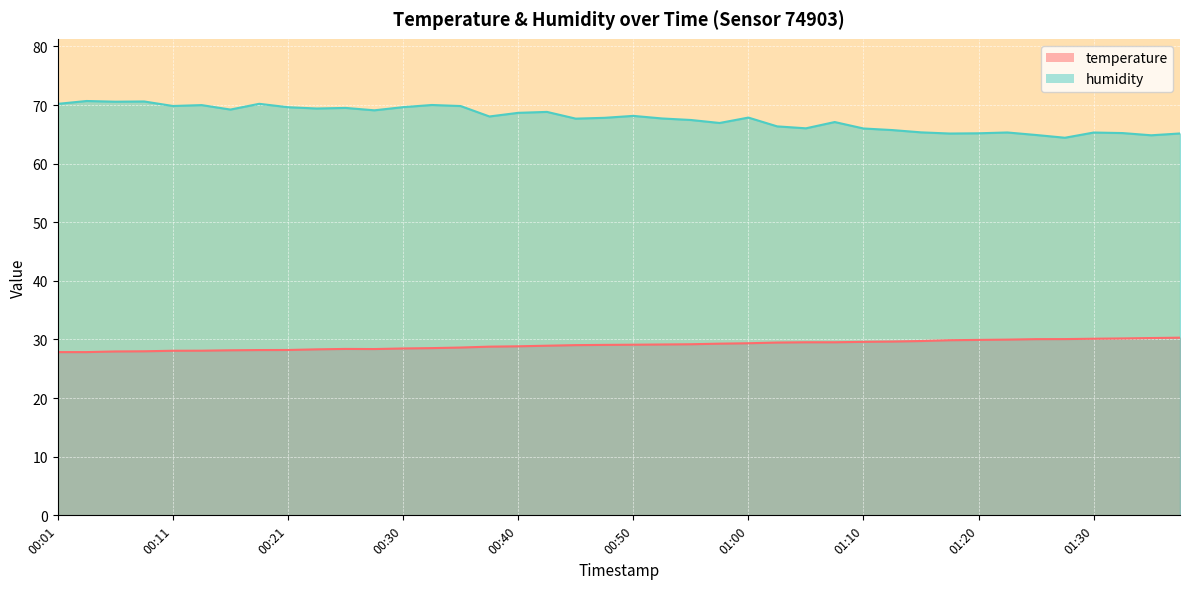

What is the value of the temperature point at the 37th from the left?

30.1